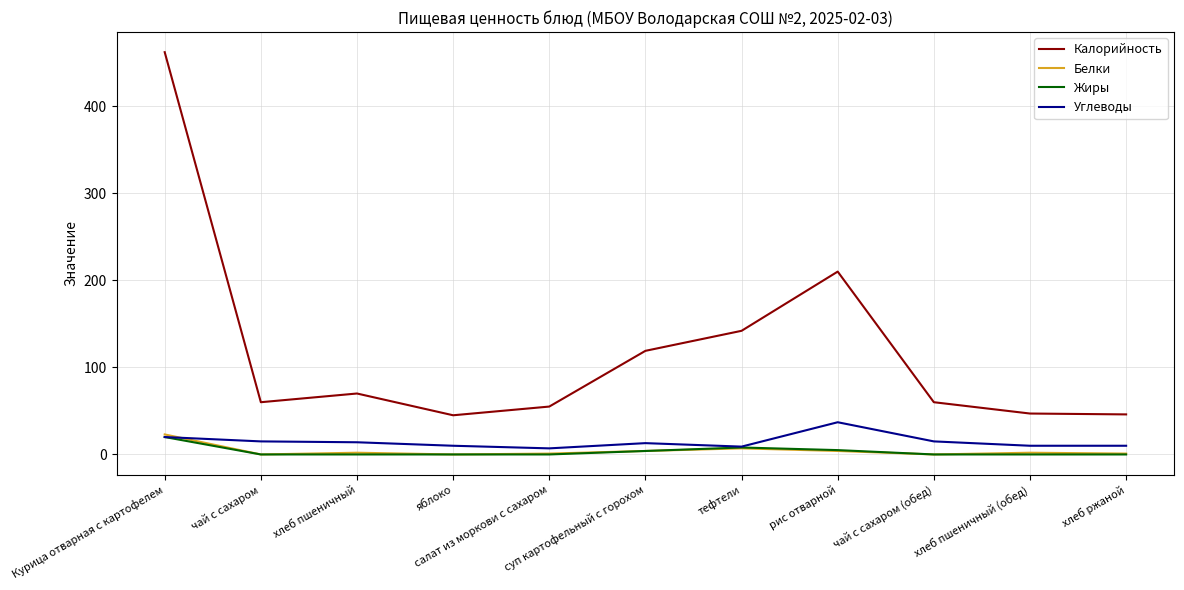

Count the number of data series in this chart.

4